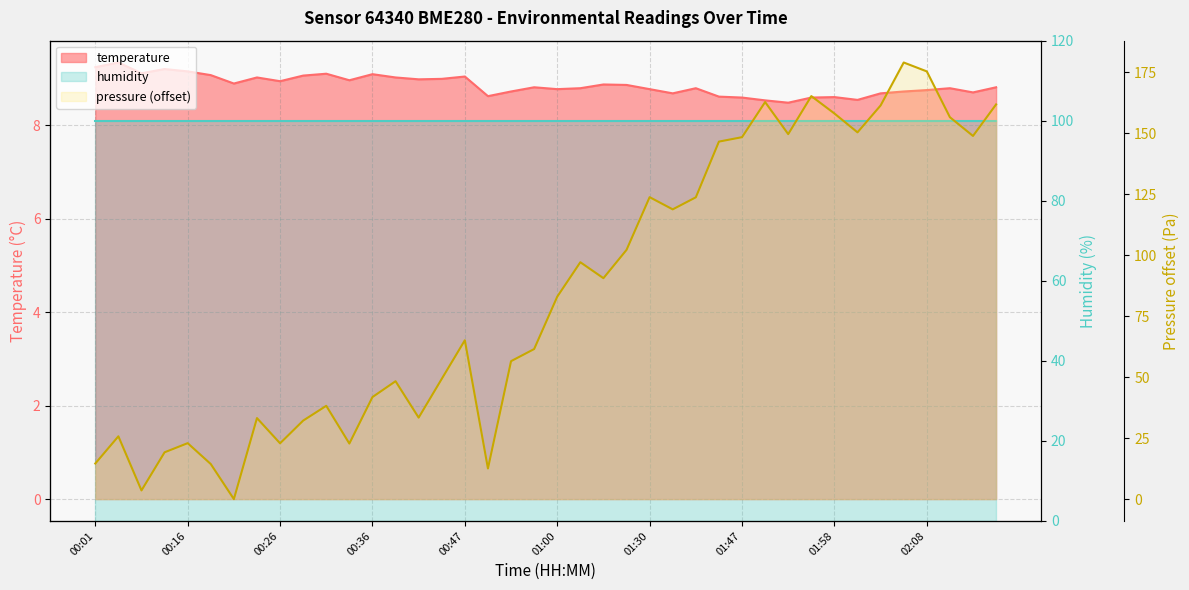

Reading left to right, extract all data points from this chart.

00:01=9.2	00:08=9.3	00:11=9.1	00:14=9.2	00:16=9.2	00:19=9.1	00:21=8.9	00:24=9.0	00:26=8.9	00:29=9.1	00:31=9.1	00:34=9.0	00:36=9.1	00:39=9.0	00:41=9.0	00:44=9.0	00:47=9.0	00:49=8.6	00:52=8.7	00:57=8.8	01:00=8.8	01:05=8.8	01:13=8.9	01:23=8.9	01:30=8.8	01:32=8.7	01:34=8.8	01:45=8.6	01:47=8.6	01:50=8.5	01:53=8.5	01:55=8.6	01:58=8.6	02:01=8.5	02:03=8.7	02:06=8.7	02:08=8.8	02:11=8.8	02:13=8.7	02:16=8.8